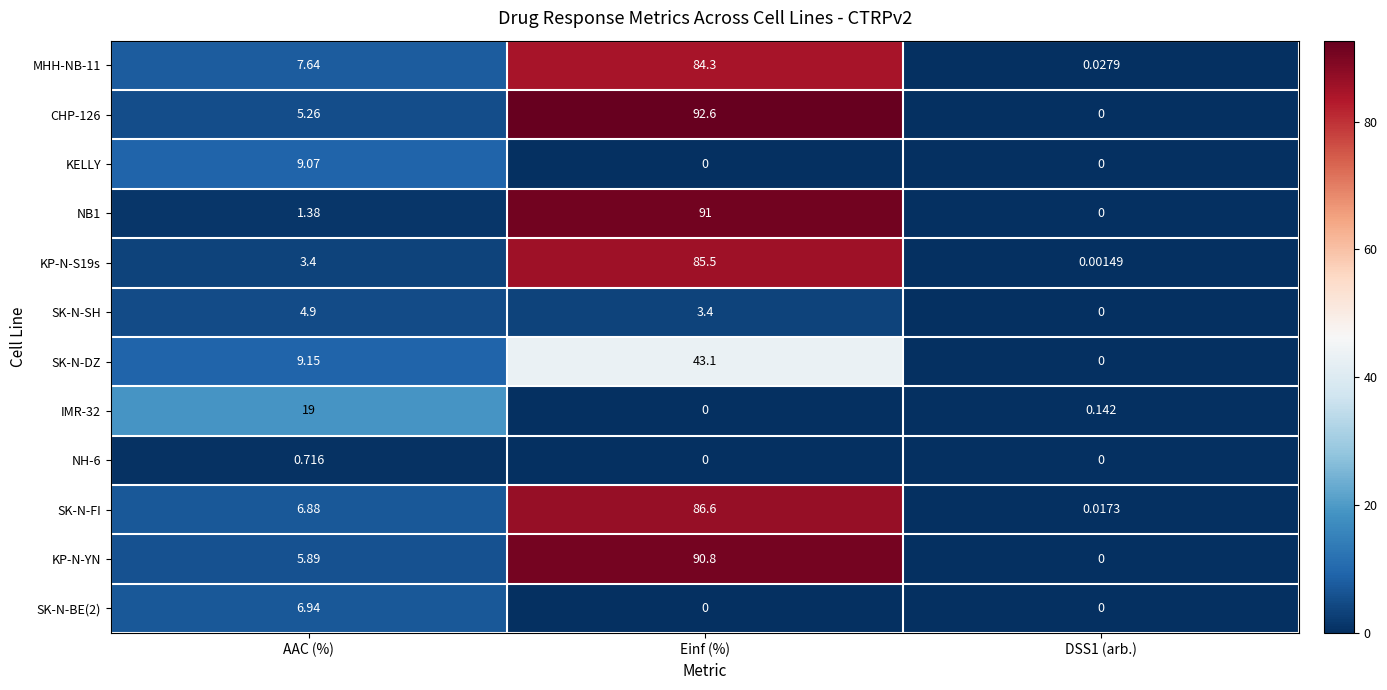

At which label does CHP-126 reach its peak?

Einf (%)